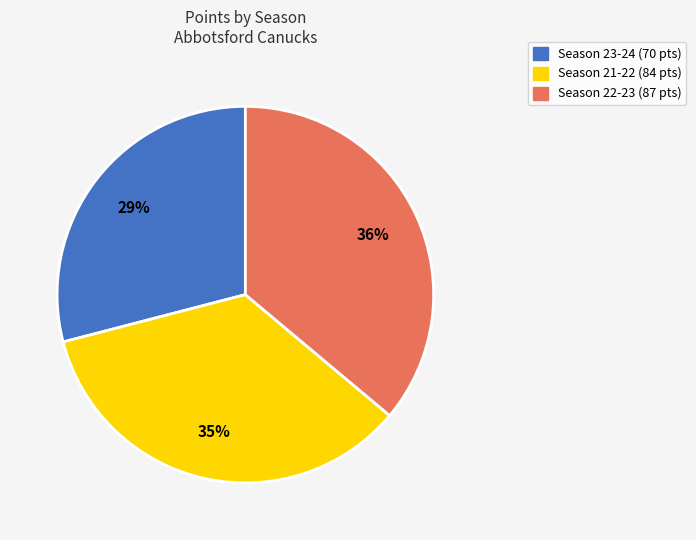

To the nearest percent, what is the difference between the largest and smallest slice percentages?

7%